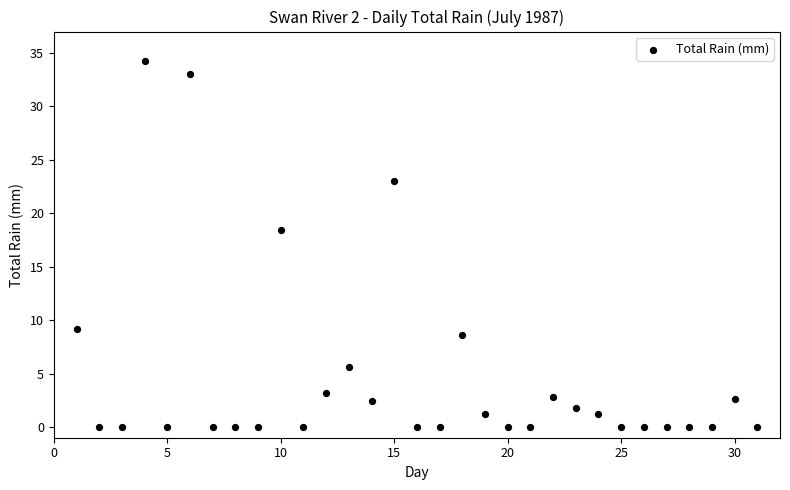

What Y value in the scatter plot is closest to 17?

18.4